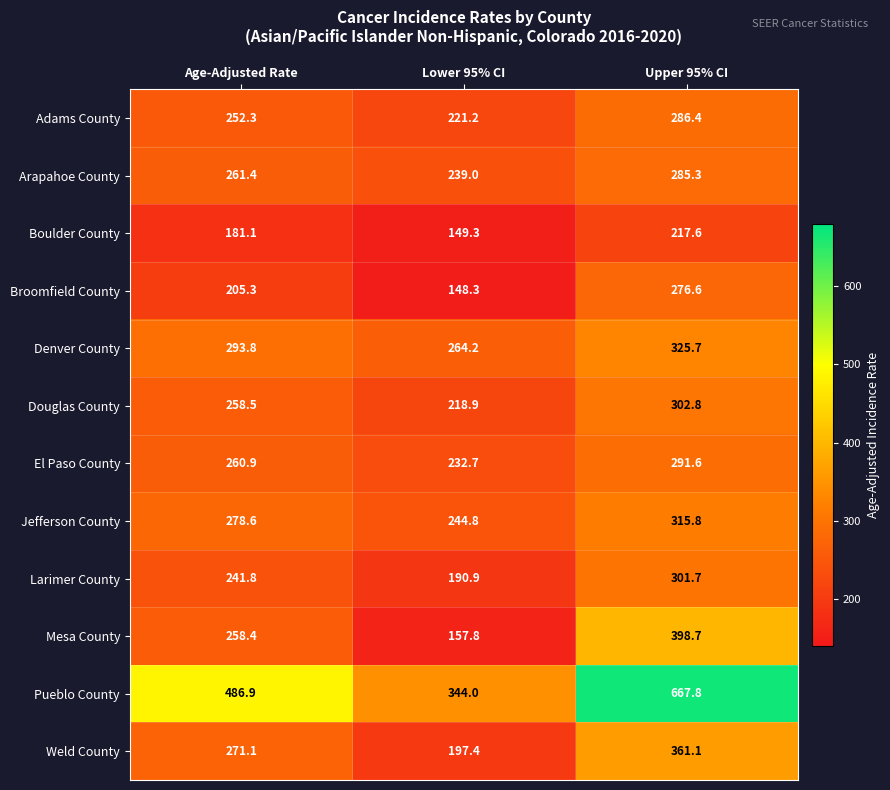

At which category is the sum across all series the highest?

Upper 95% CI